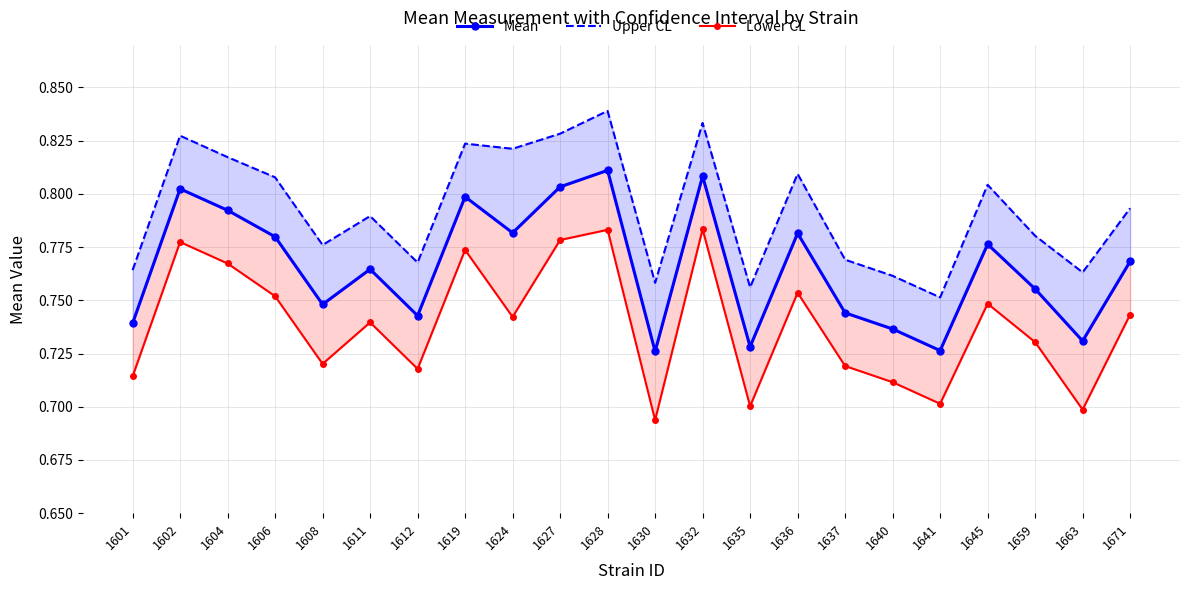

Which has a higher value, 1608 or 1628?

1628